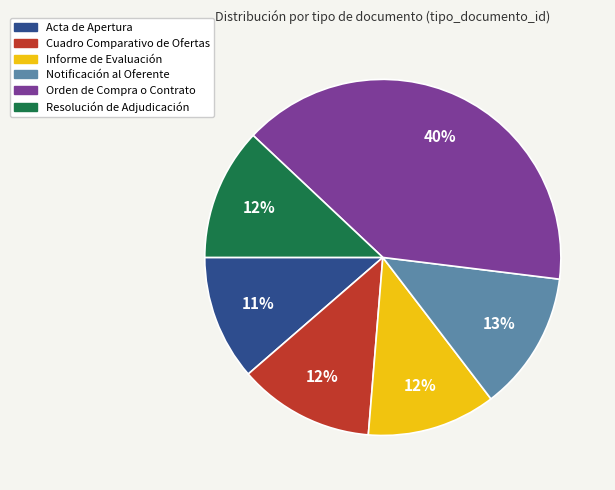

Approximately how many times larger is the value at Resolución de Adjudicación compared to Acta de Apertura?

1.1